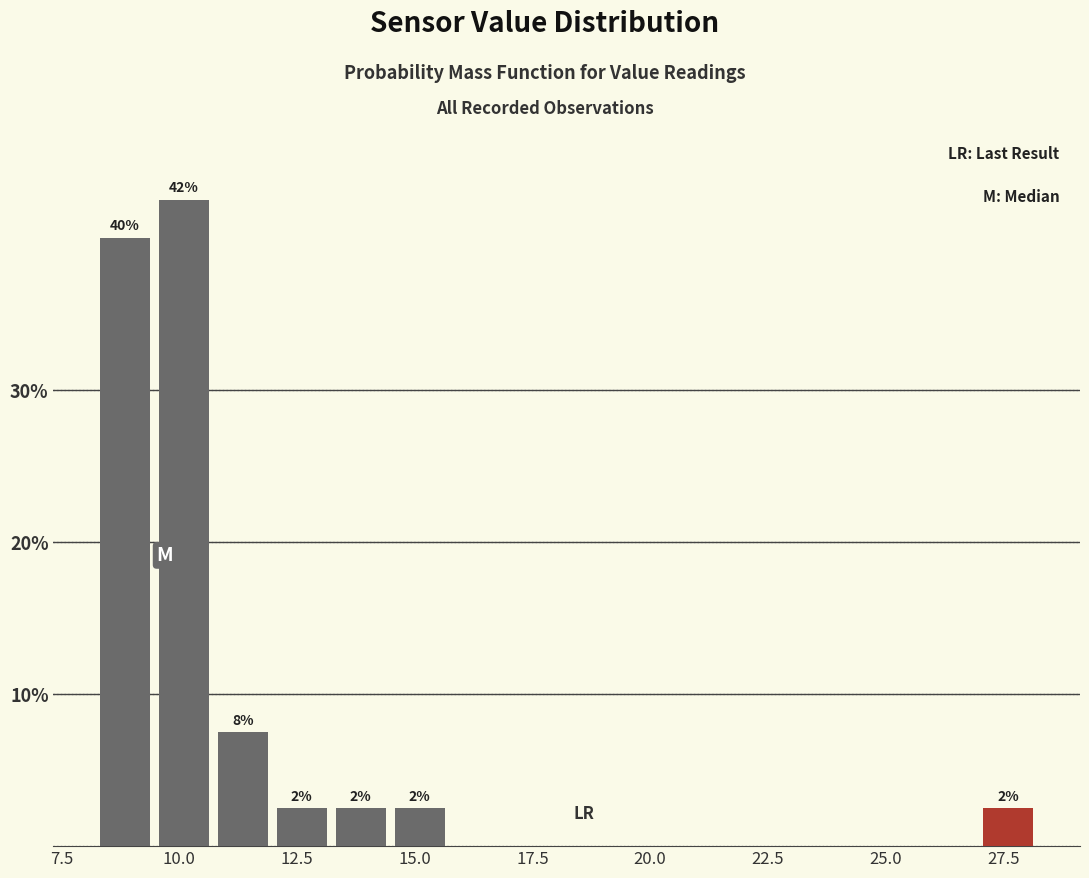

Read against the x-axis, roughly where is the centre of the tallest bar?

10.0